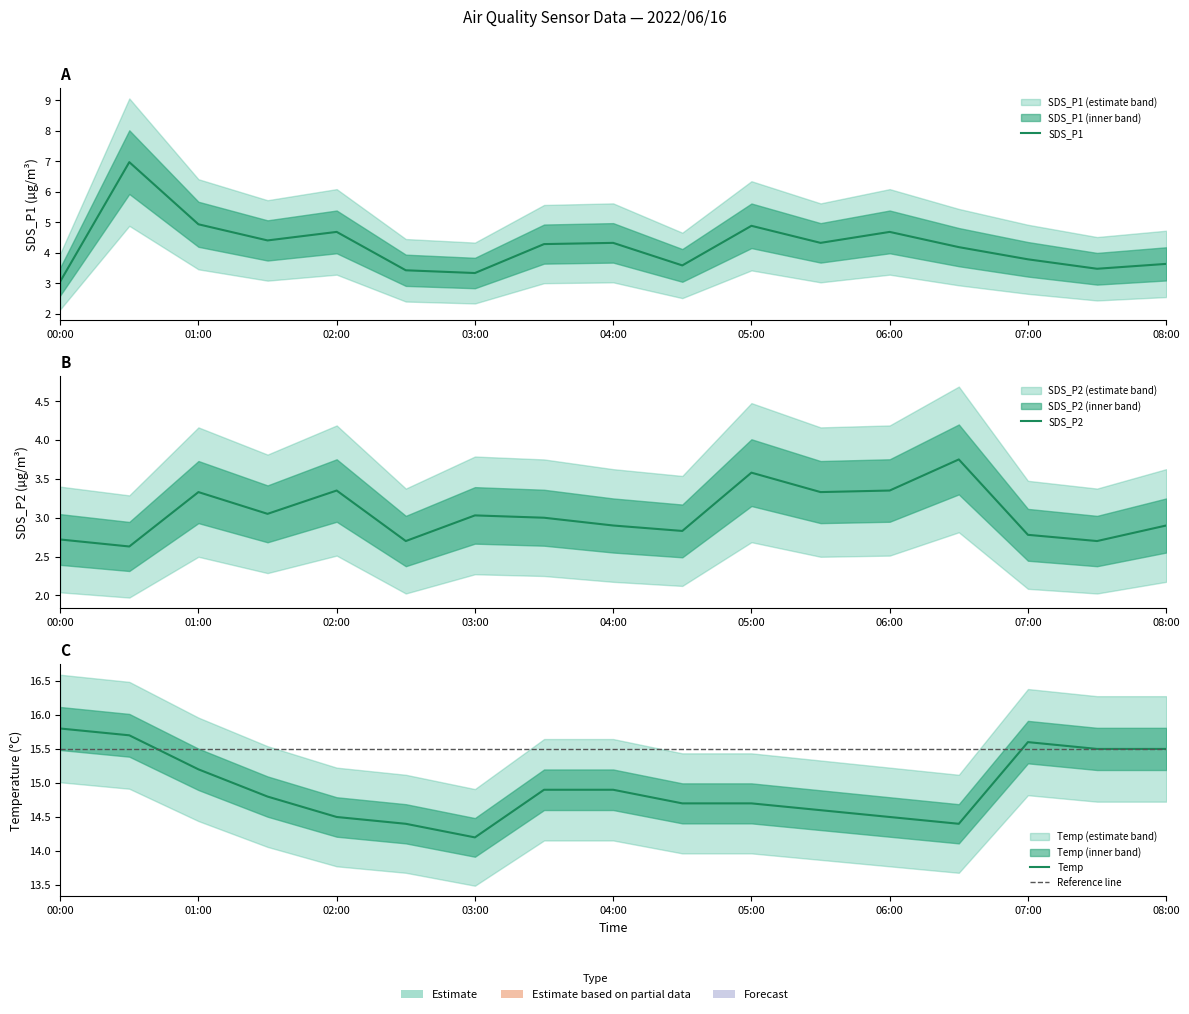

At which category is the sum across all series the highest?

2022/06/16 00:30